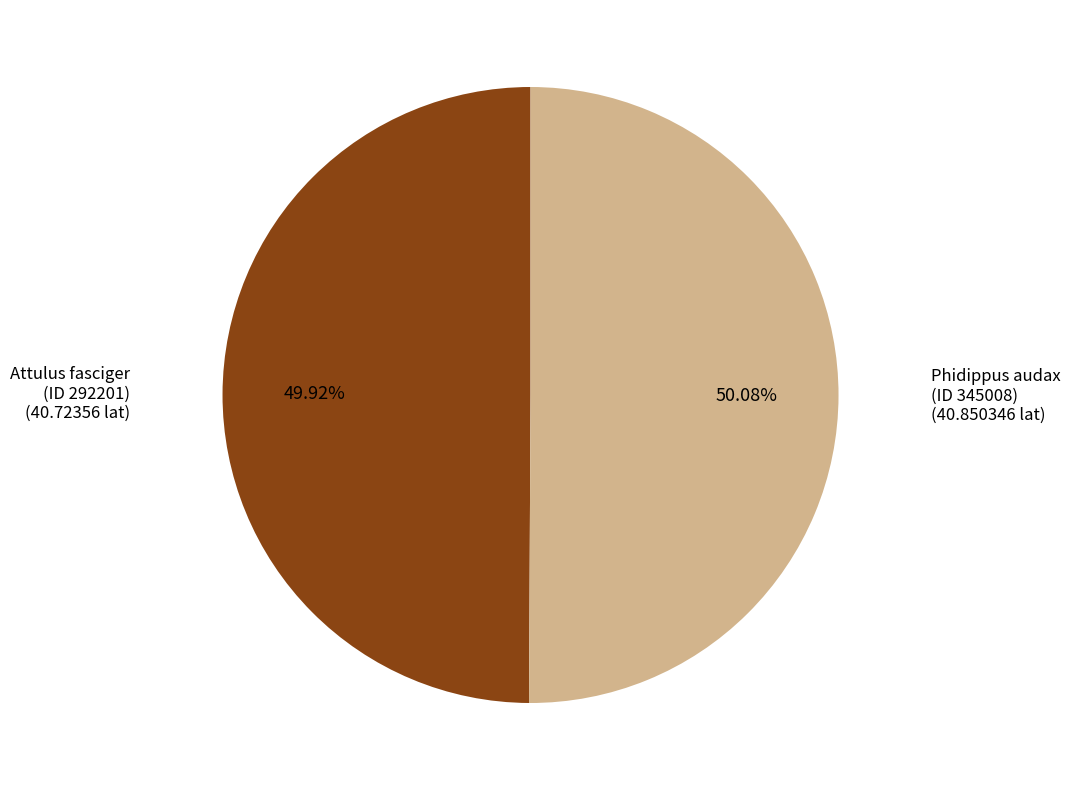

What is the ratio of the value at Attulus fasciger (ID 292201) to the value at Phidippus audax (ID 345008)?

1.0